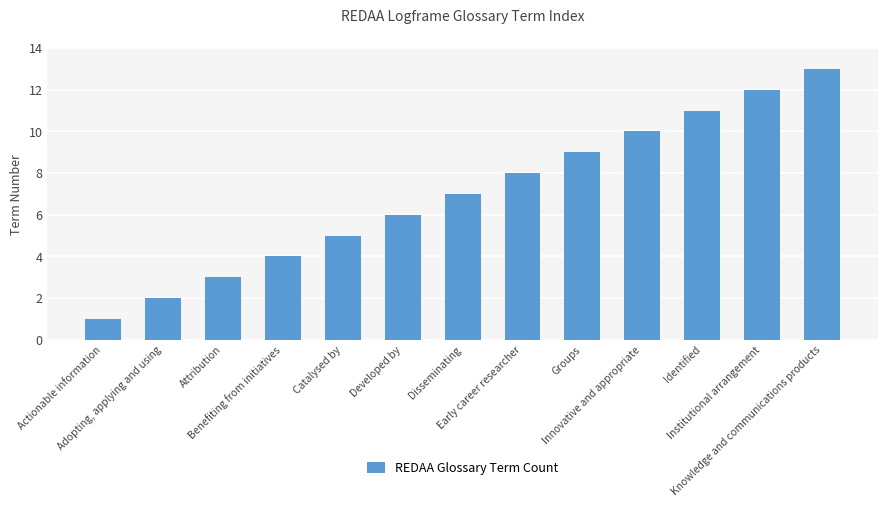

Are the bars grouped side by side (vs. stacked)?

No